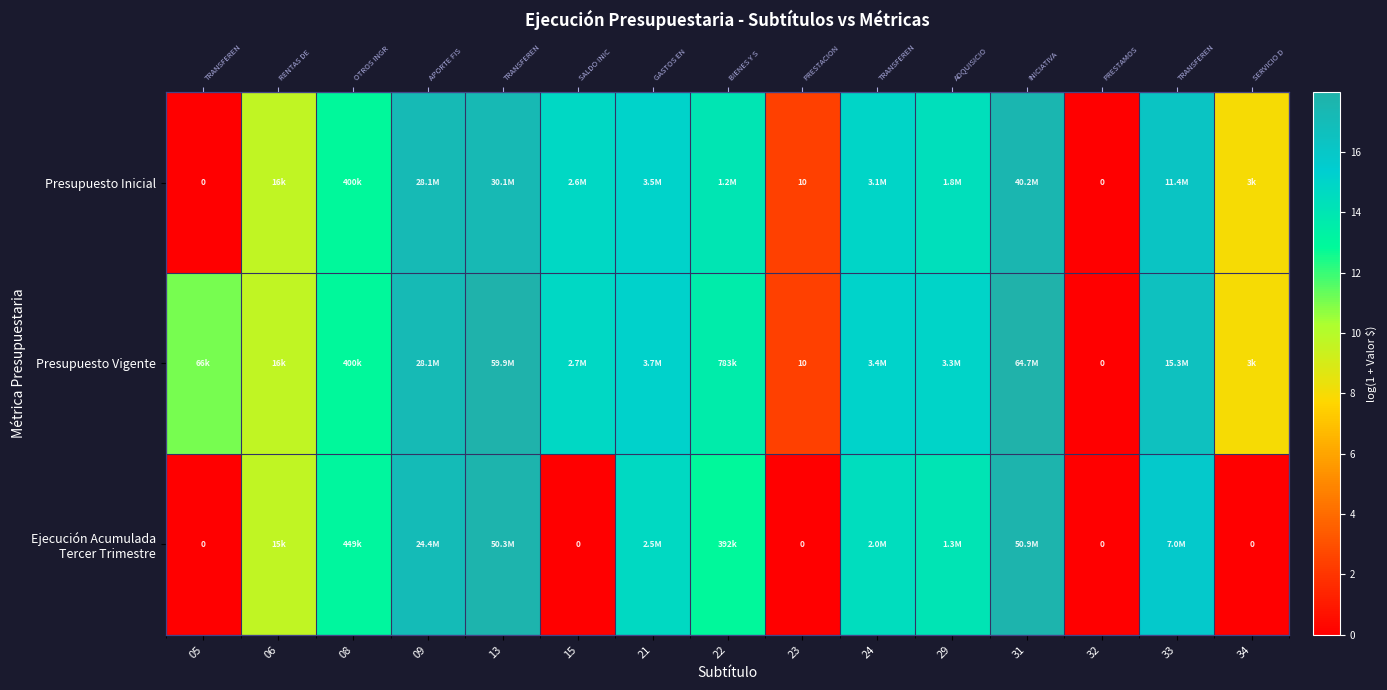

The Ejecución Acumulada Tercer Trimestre series shows 0.0 at 15. True or false?

True